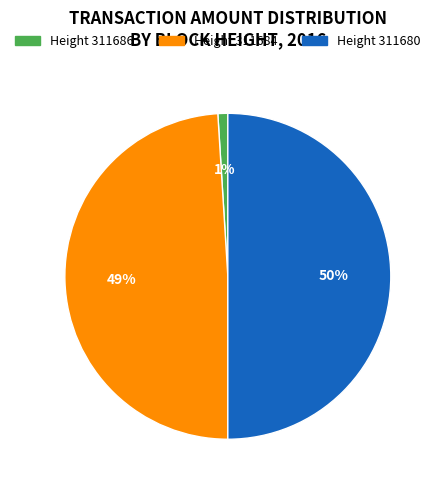

Does Height 311684 account for over 50% of the chart?

No